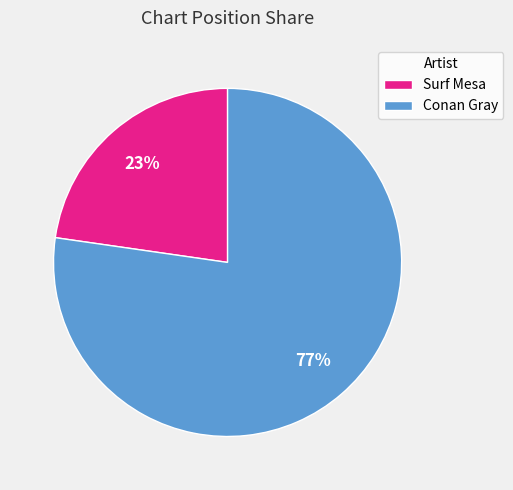

Rank the categories by value from highest to lowest.

Conan Gray, Surf Mesa